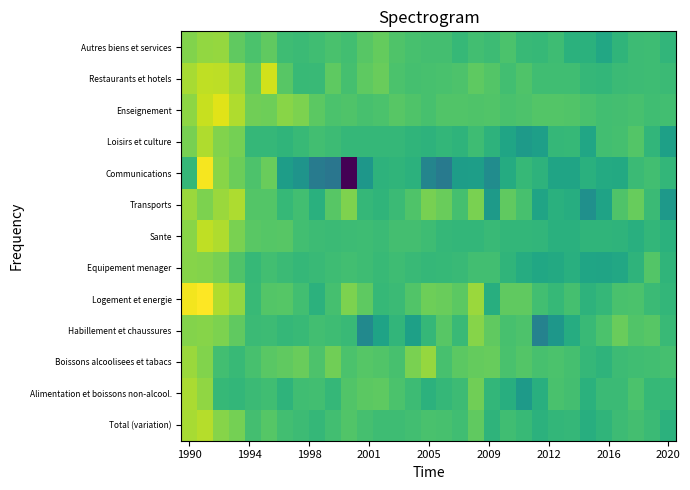

Rank the series by their maximum value, from highest to lowest.

Logement et energie, Communications, Enseignement, Restaurants et hotels, Sante, Total (variation), Loisirs et culture, Transports, Alimentation et boissons non-alcool., Boissons alcoolisees et tabacs, Autres biens et services, Habillement et chaussures, Equipement menager